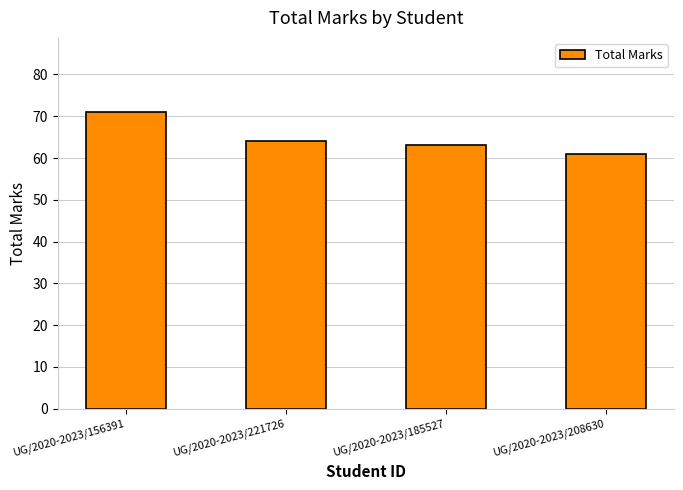

What is the ratio of the value at UG/2020-2023/208630 to the value at UG/2020-2023/185527?

1.0